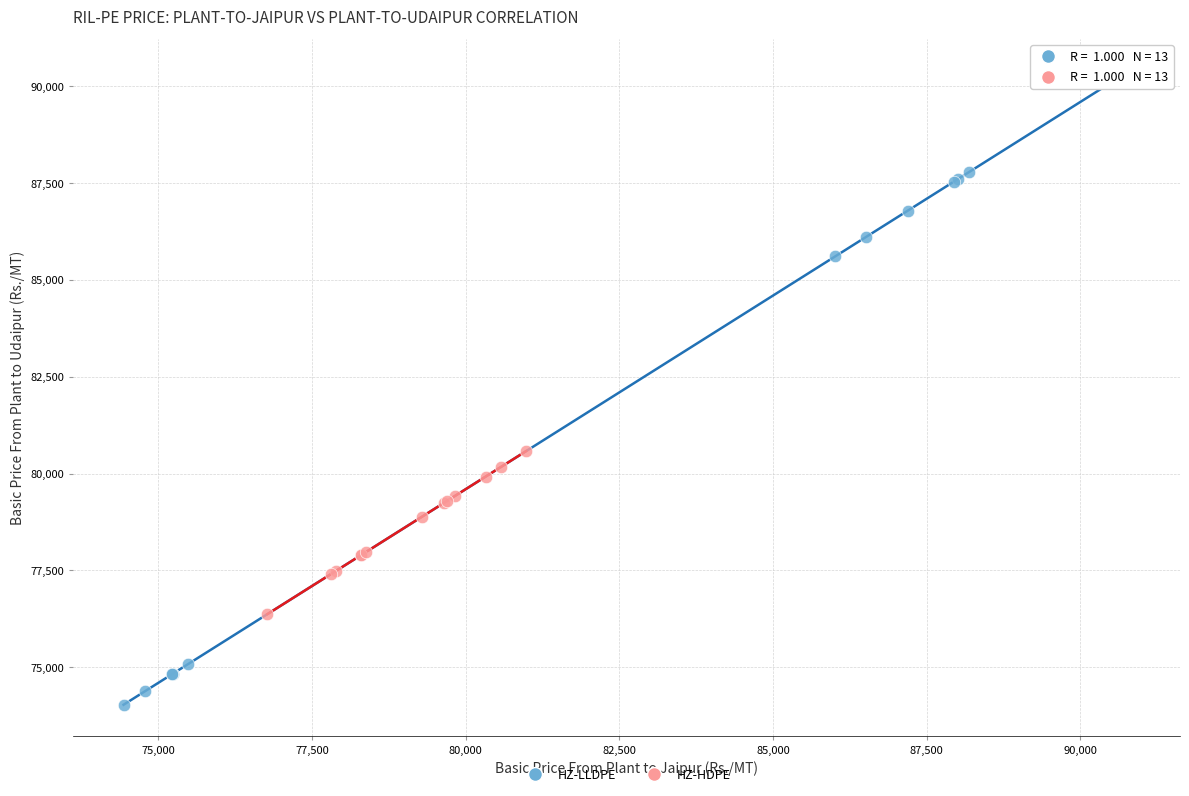

What are all the series names shown in the legend?

HZ-LLDPE, HZ-HDPE